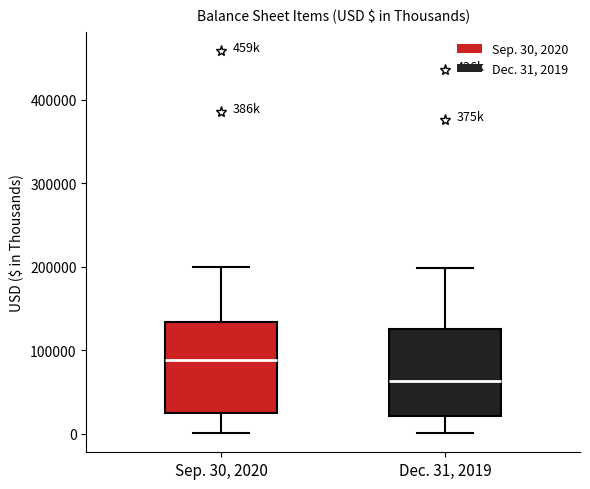

Where does the median line of the box for Sep. 30, 2020 sit on the y-axis? The values are not printed on the chart, so give them approximately, as read against the axis.

90000